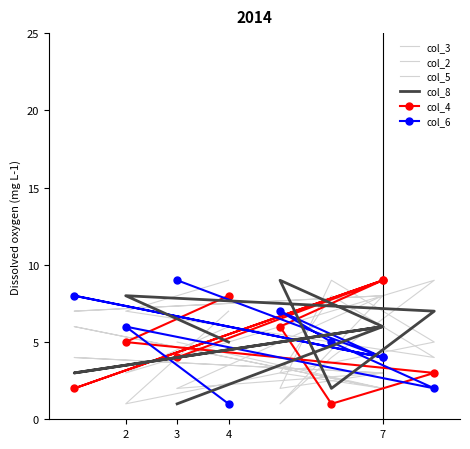

What is the spread (max minus min) of values at 2?

7